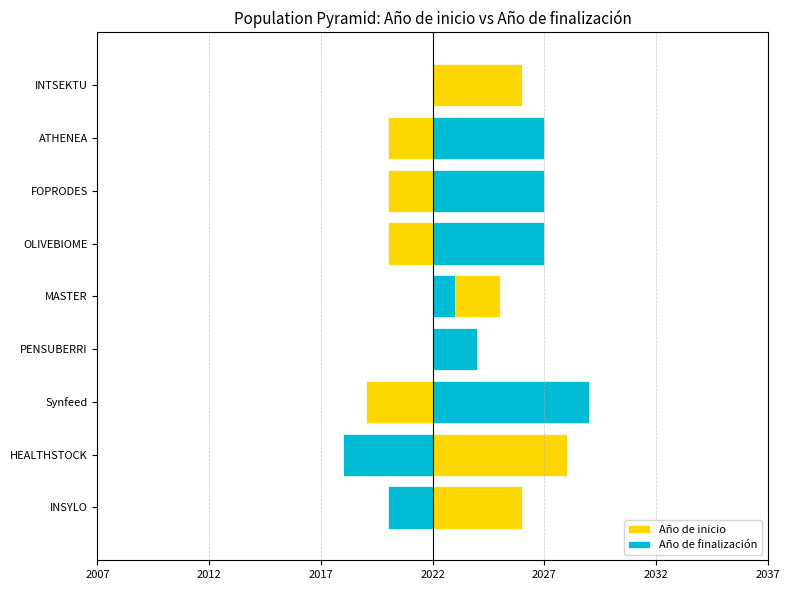

Reading left to right, what are all the values shown in this chart?

Año de inicio: 4	6	-3	0	3	-2	-2	-2	4
Año de finalización: -2	-4	7	2	1	5	5	5	0